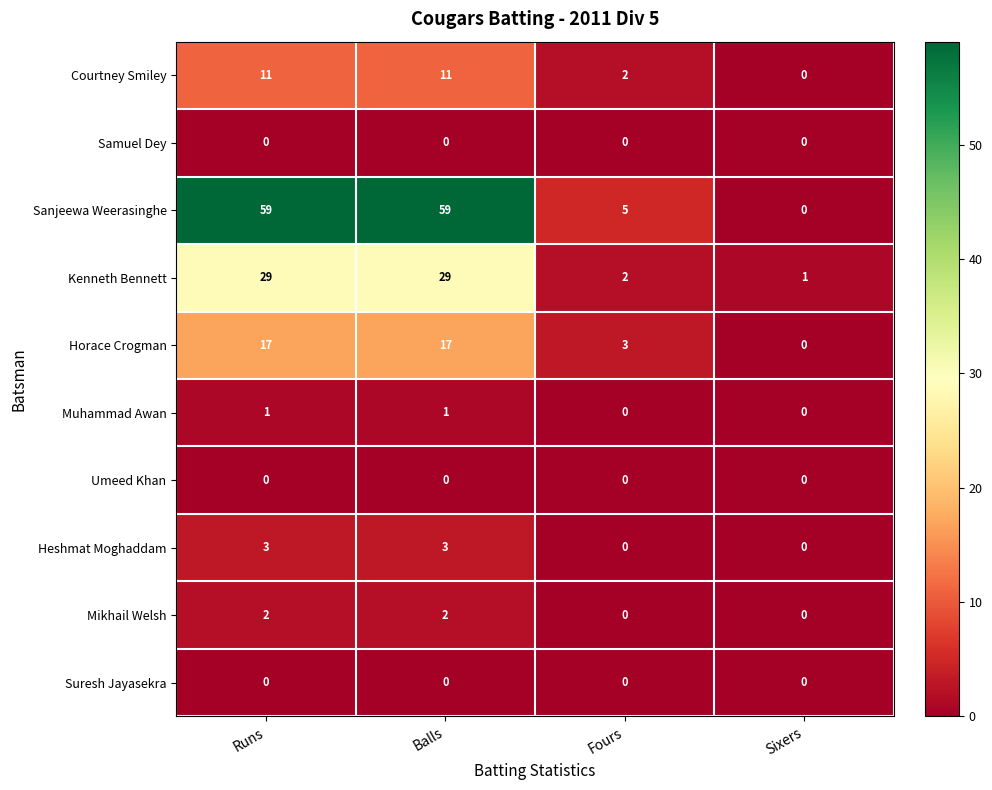

The Suresh Jayasekra series shows 0 at Balls. True or false?

True